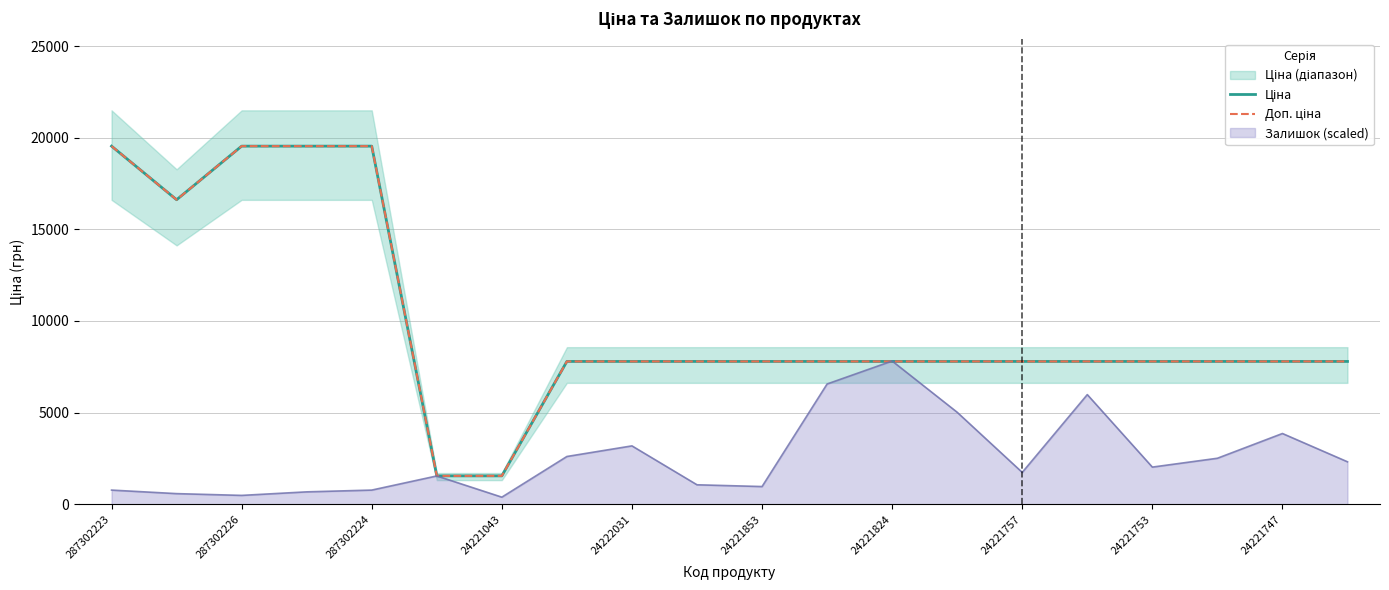

What is the value of the Ціна point at the 8th from the left?

7792.9